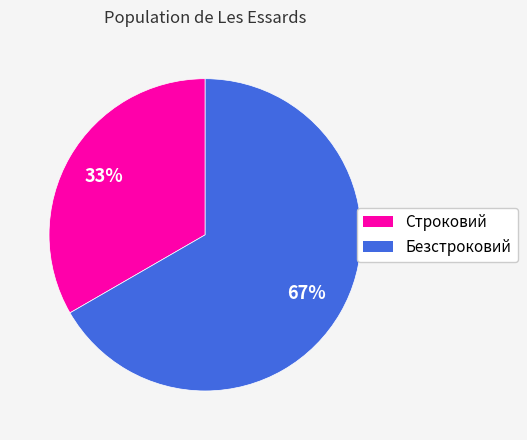

To the nearest percent, what percentage of the pie is Строковий?

33%